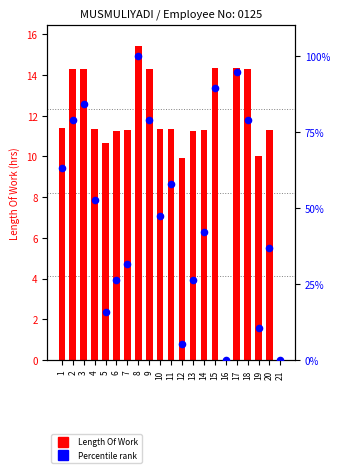

Which series has the largest total across all categories?

Percentile rank